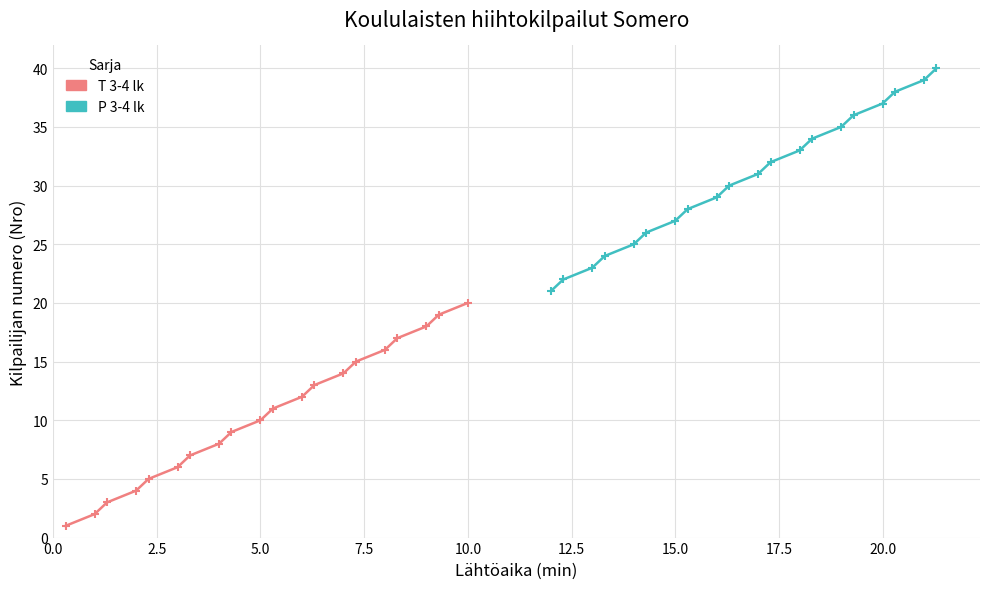

True or false: T 3-4 lk and P 3-4 lk intersect in this chart.

False